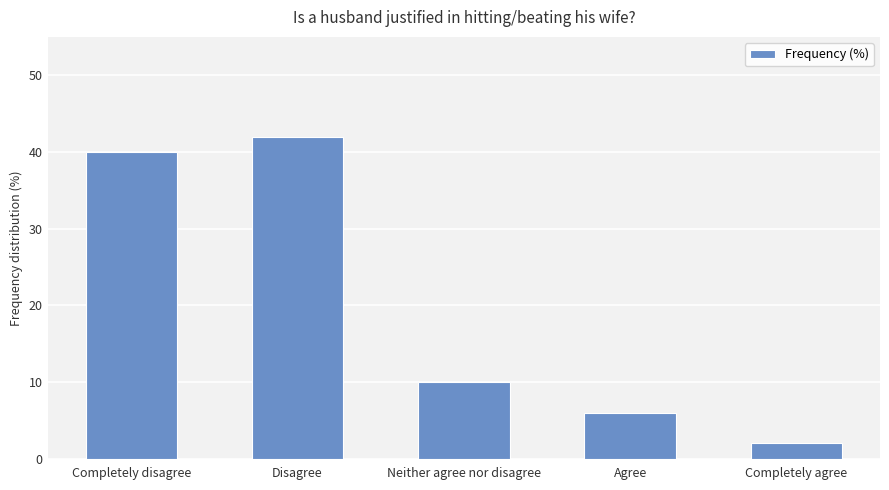

What is the ratio of the value at Disagree to the value at Agree?

7.0